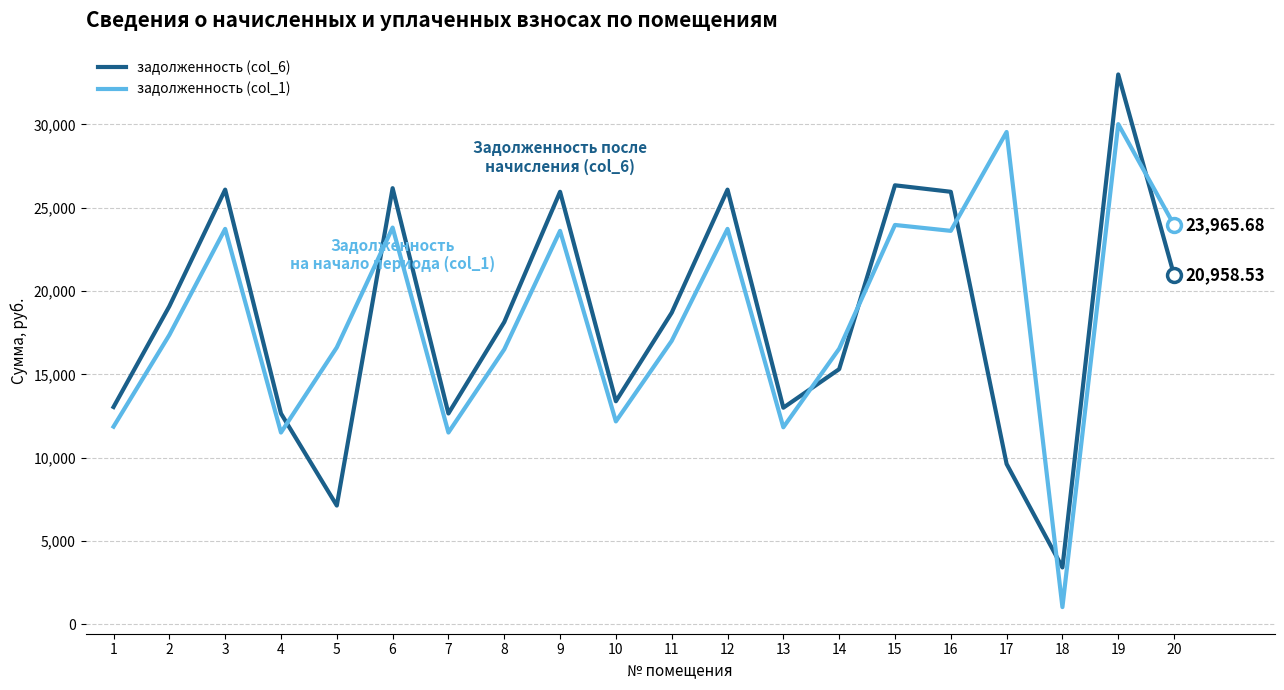

Between which two adjacent categories do задолженность (col_1) and задолженность (col_6) first intersect?

4 and 5